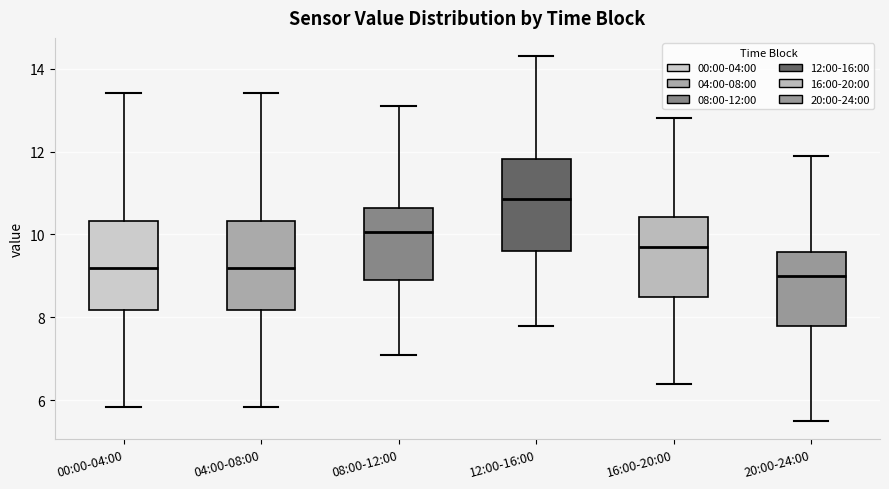

Where does the upper whisker of the box for 20:00-24:00 end on the y-axis? The values are not printed on the chart, so give them approximately, as read against the axis.

12.0